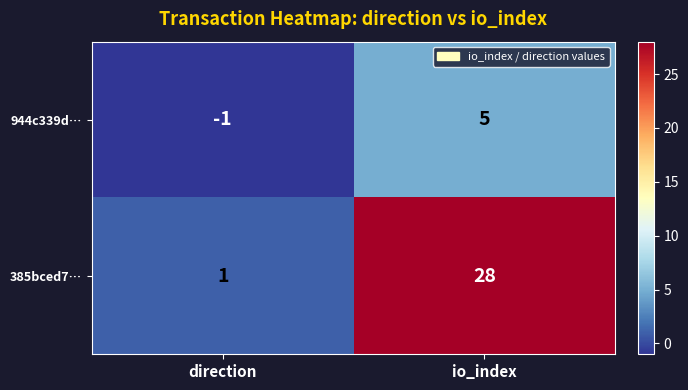

What is the sum of all 944c339d… values?

4